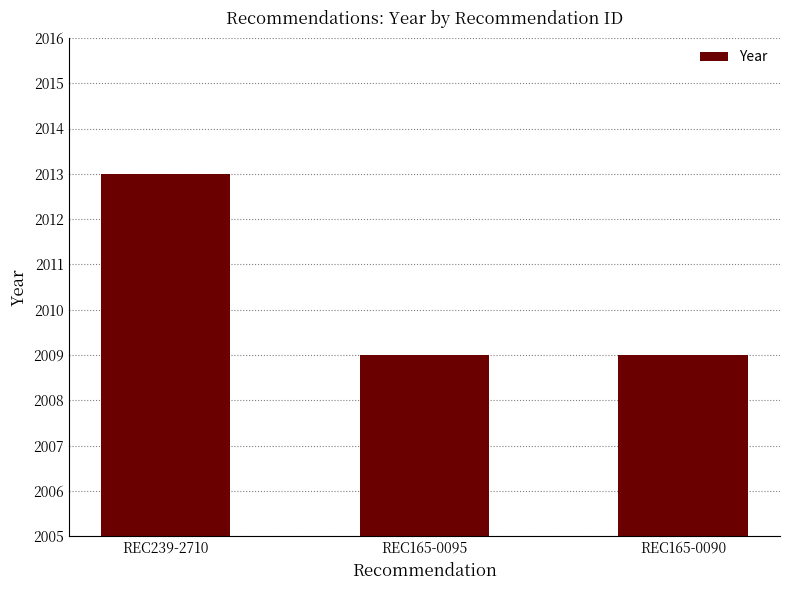

What position from the right is REC239-2710?

3